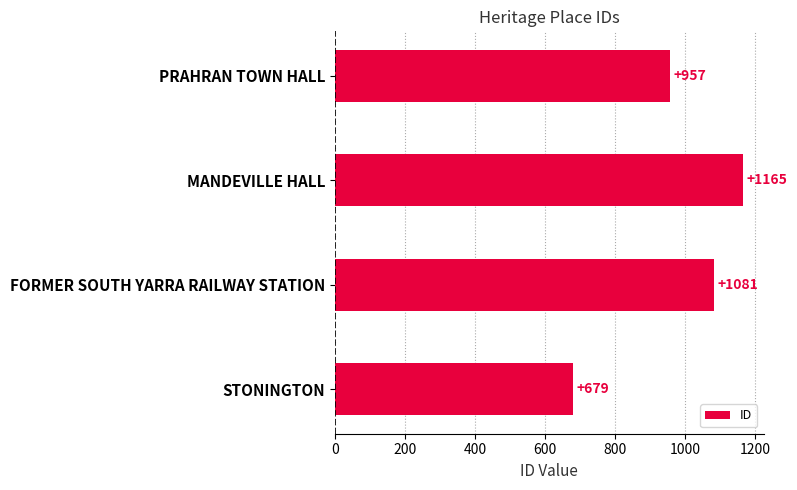

Reading bottom to top, transcribe all the data shown in this chart.

679	1081	1165	957